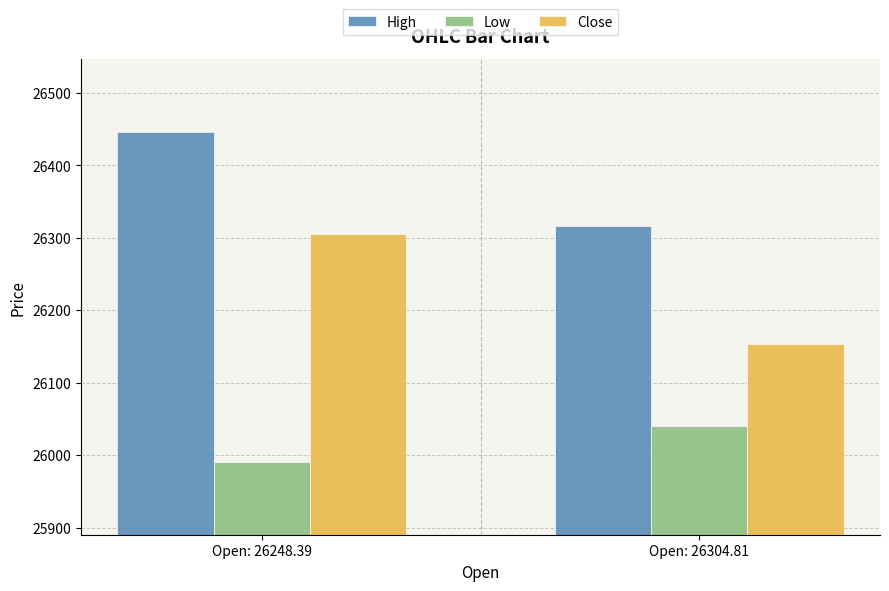

Reading left to right, extract all data points from this chart.

High: 26446.2	26316.8
Low: 25990.5	26040.2
Close: 26304.8	26153.1